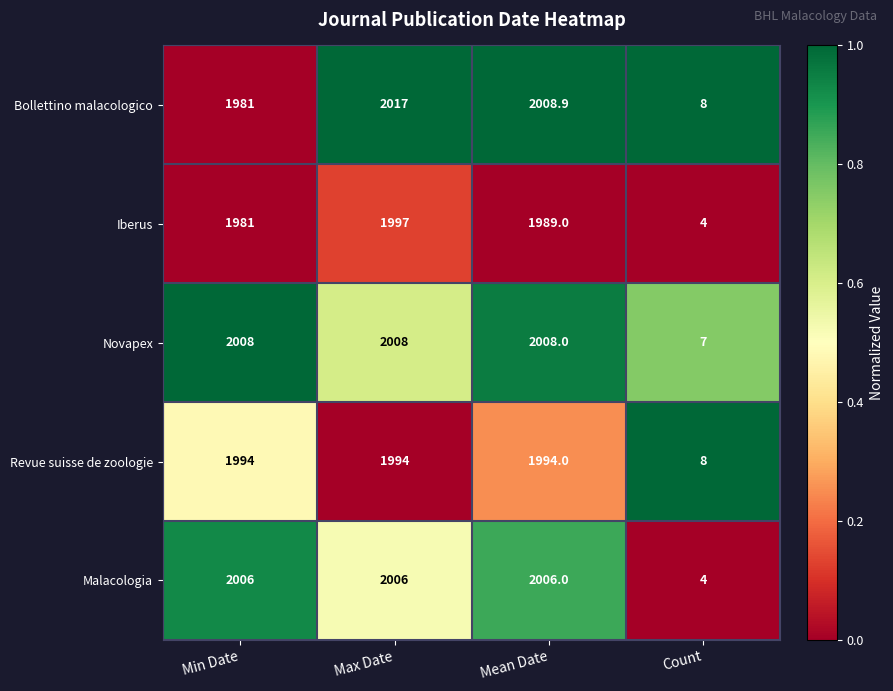

Which series has the largest total across all categories?

Novapex